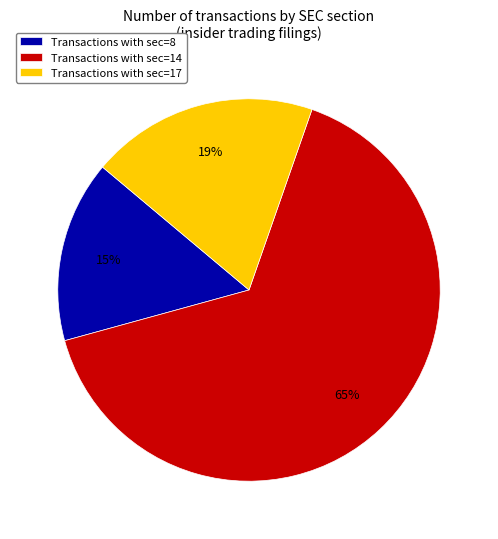

To the nearest percent, what portion does Transactions with sec=17 represent?

19%